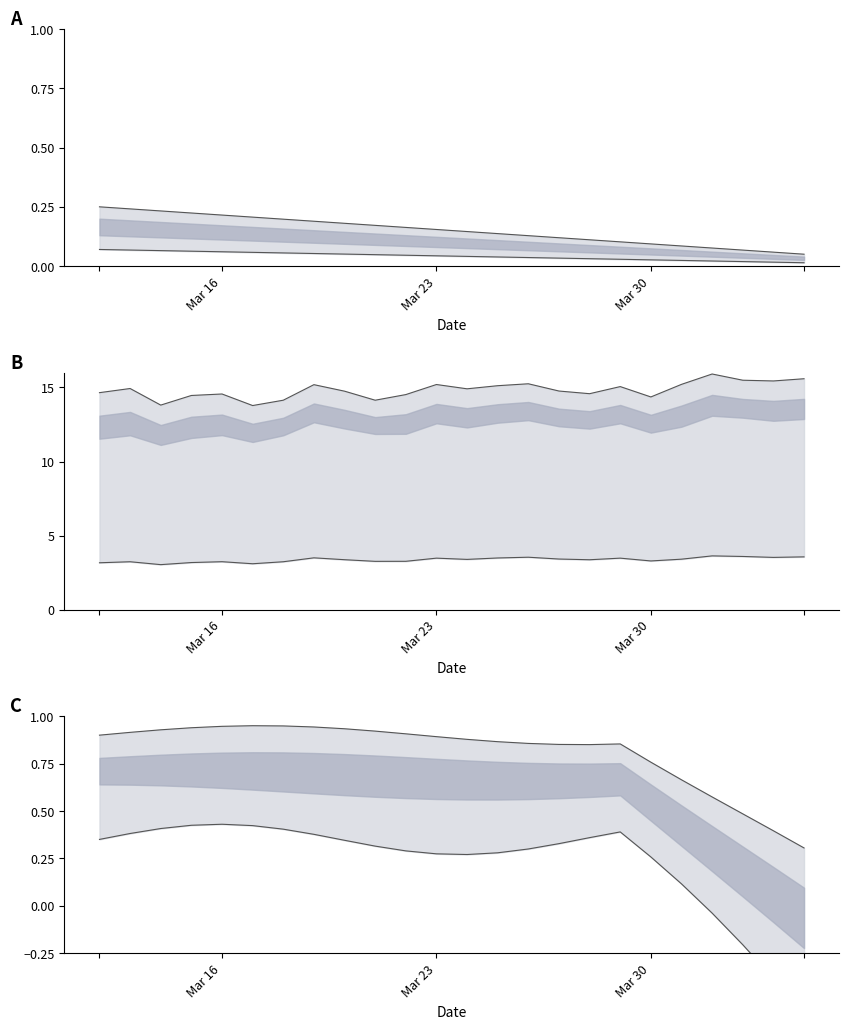

True or false: lower and THIS YR intersect in this chart.

False